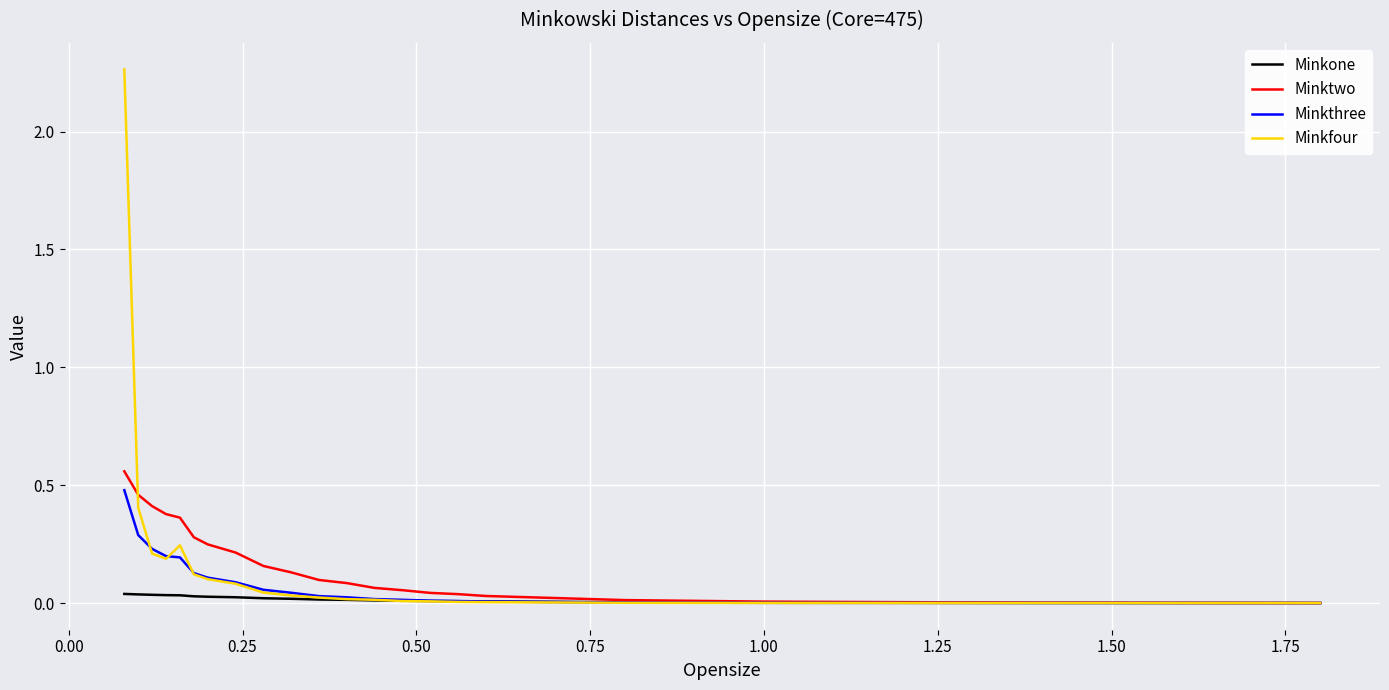

What are all the series names shown in the legend?

Minkone, Minktwo, Minkthree, Minkfour